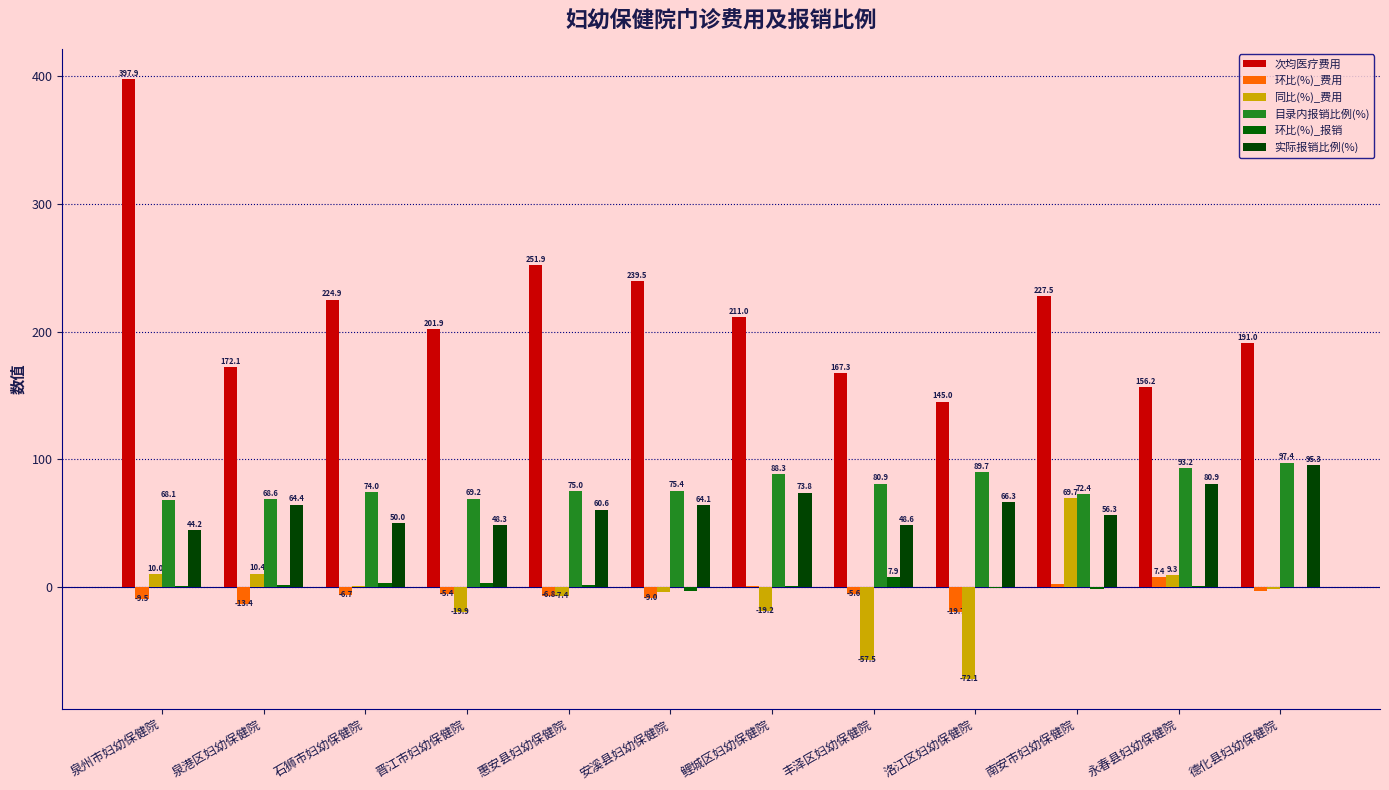

Count the number of categories in the chart.

12